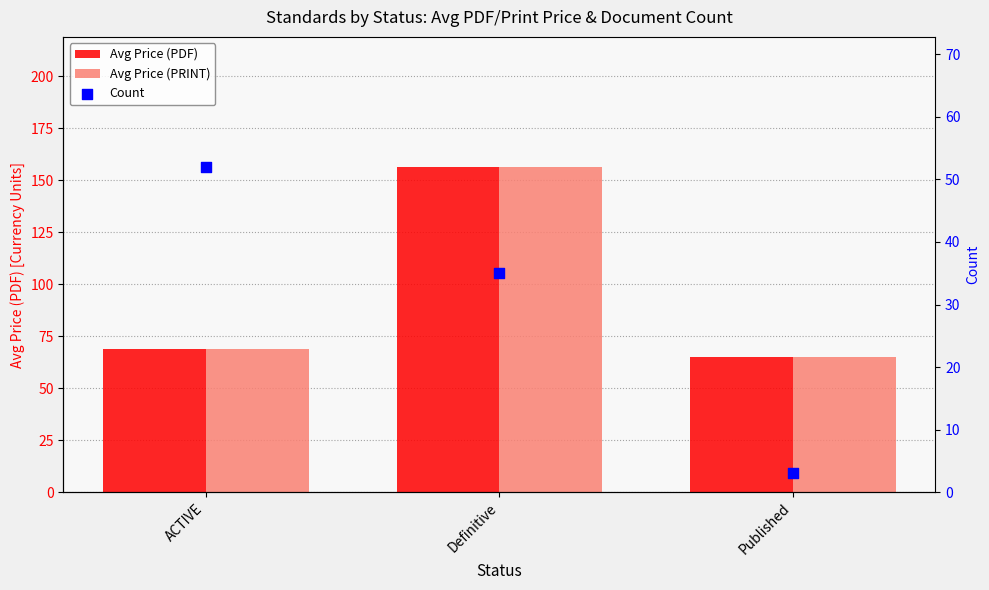

What is the total value across all series at Definitive?

347.6